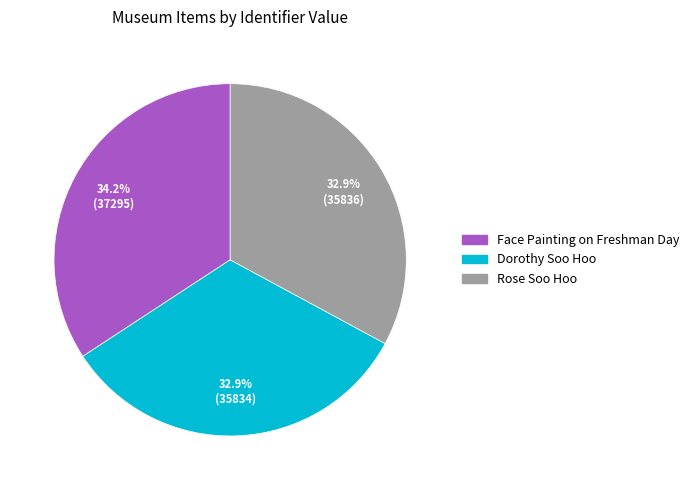

Is there a majority slice in this chart?

No